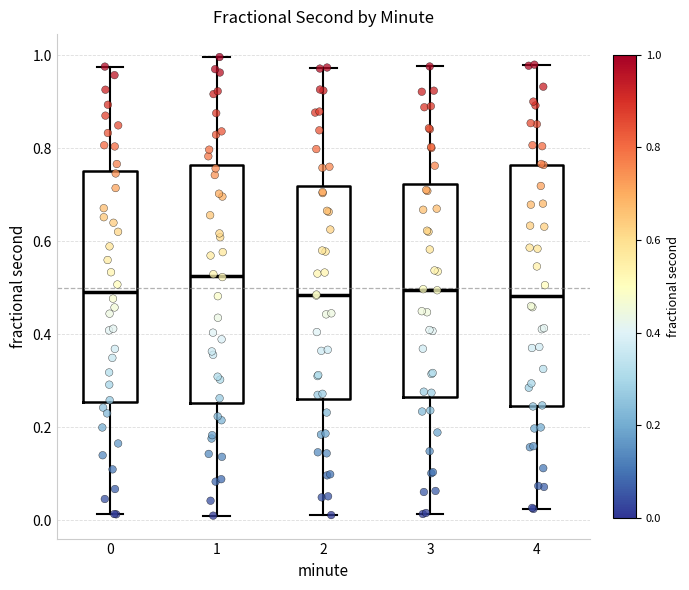

Reading left to right, read every box against the y-axis: the position of its median line, the range the box covers, and the ends of its whiskers. The values are not printed on the chart, so give them approximately, as read against the axis.

0: median 0.50, box 0.26 to 0.76, whiskers 0.02 to 0.98
1: median 0.52, box 0.26 to 0.76, whiskers 0.02 to 1.00
2: median 0.48, box 0.26 to 0.72, whiskers 0.02 to 0.98
3: median 0.50, box 0.26 to 0.72, whiskers 0.02 to 0.98
4: median 0.48, box 0.24 to 0.76, whiskers 0.02 to 0.98